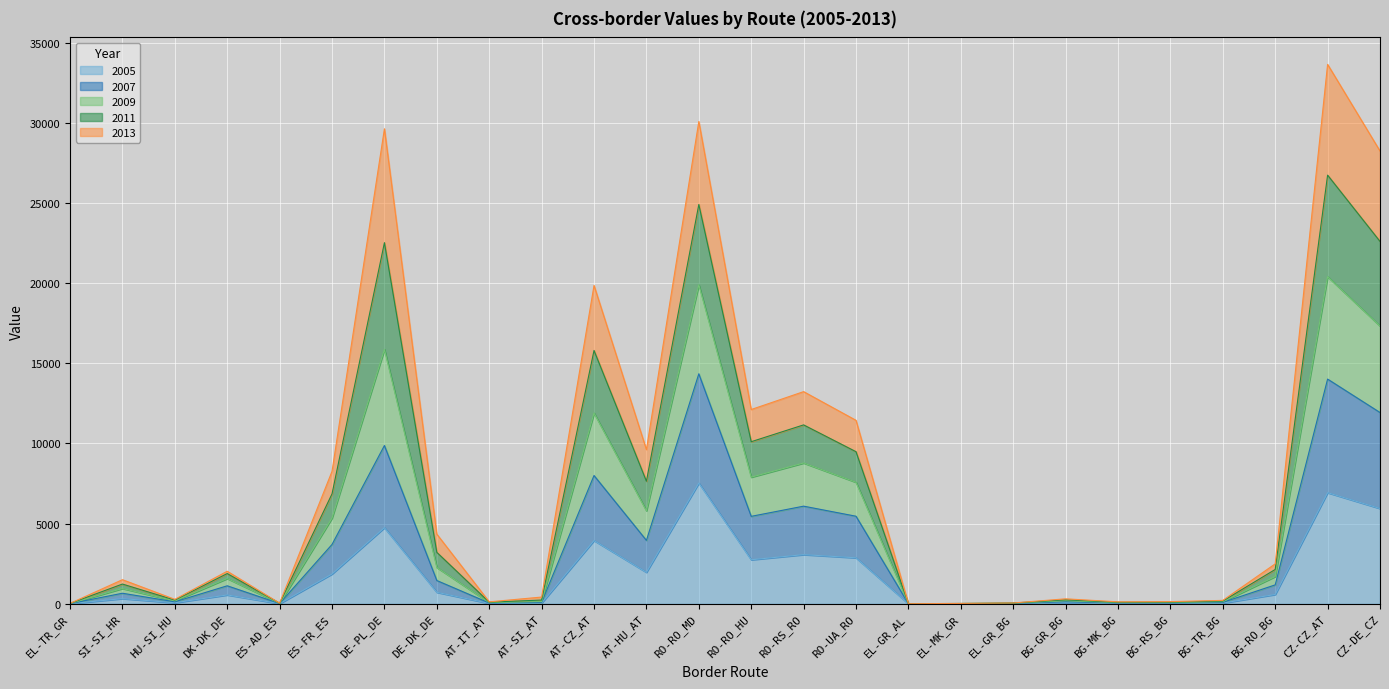

What is the spread (max minus min) of values at AT-HU_AT?

7653